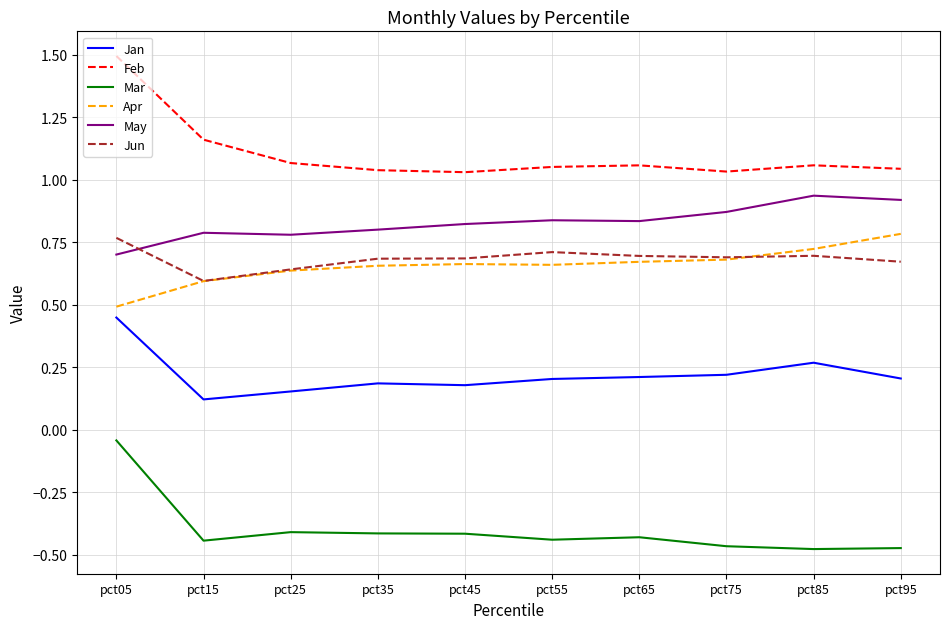

At which label does Mar reach its peak?

pct05